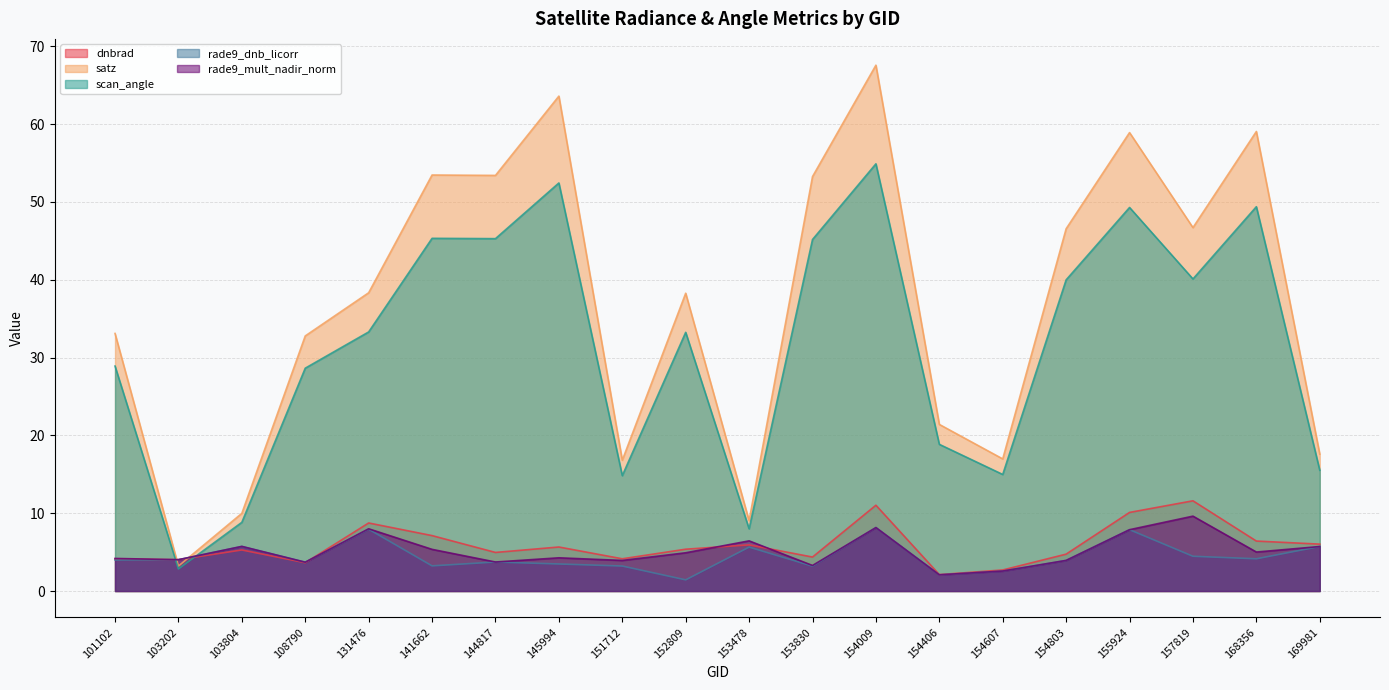

True or false: rade9_mult_nadir_norm and satz cross at least once.

True